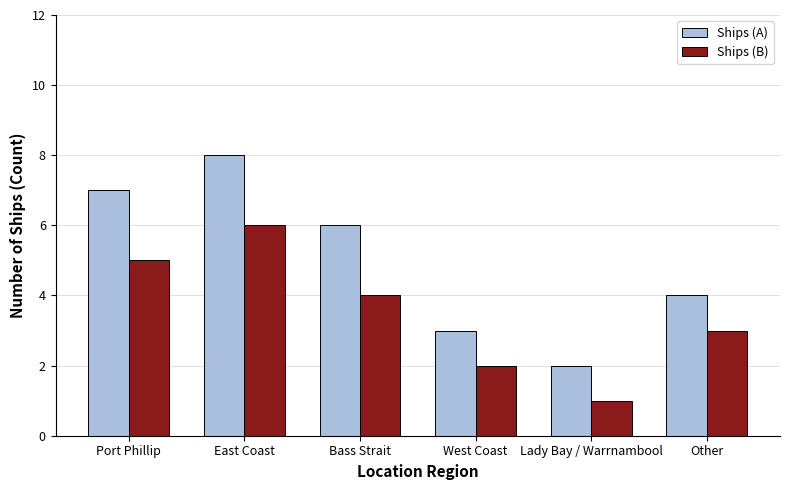

How many distinct data groups are displayed?

2